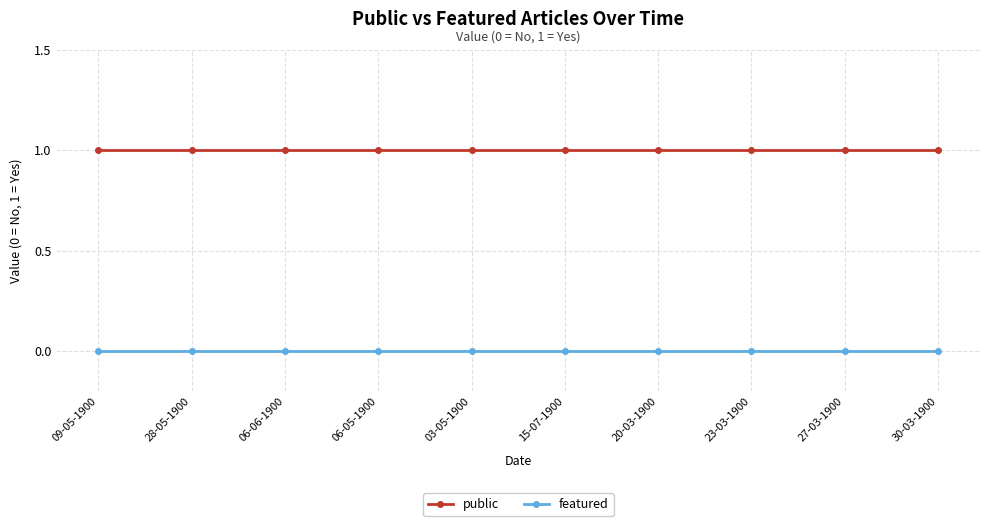

How many distinct data groups are displayed?

2